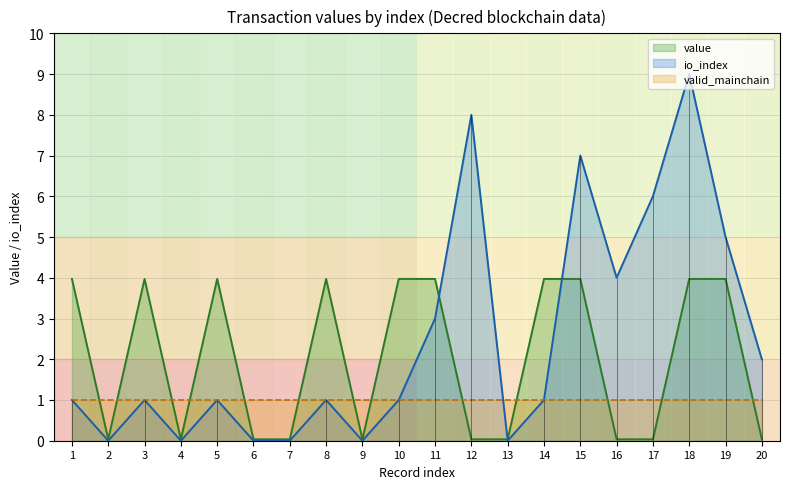

What is the difference between the second highest and second lowest values in the value series?

3.9